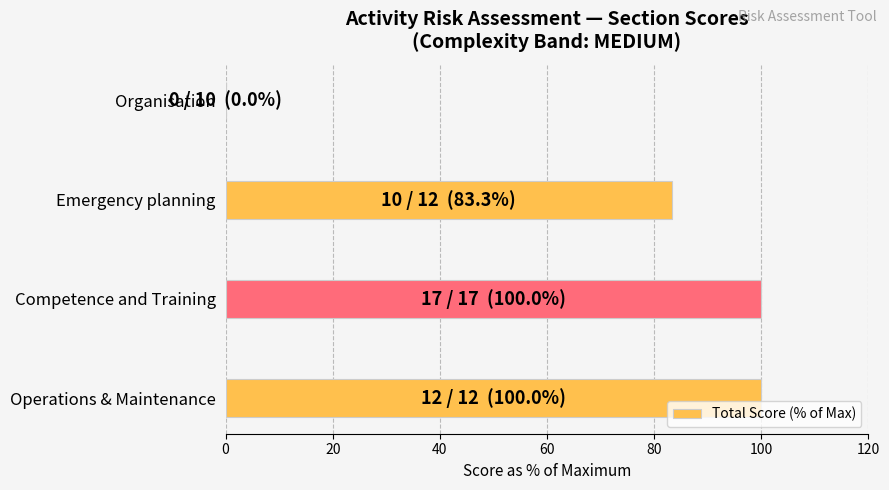

Reading bottom to top, extract all data points from this chart.

Operations & Maintenance=100.0	Competence and Training=100.0	Emergency planning=83.3	Organisation=0.0